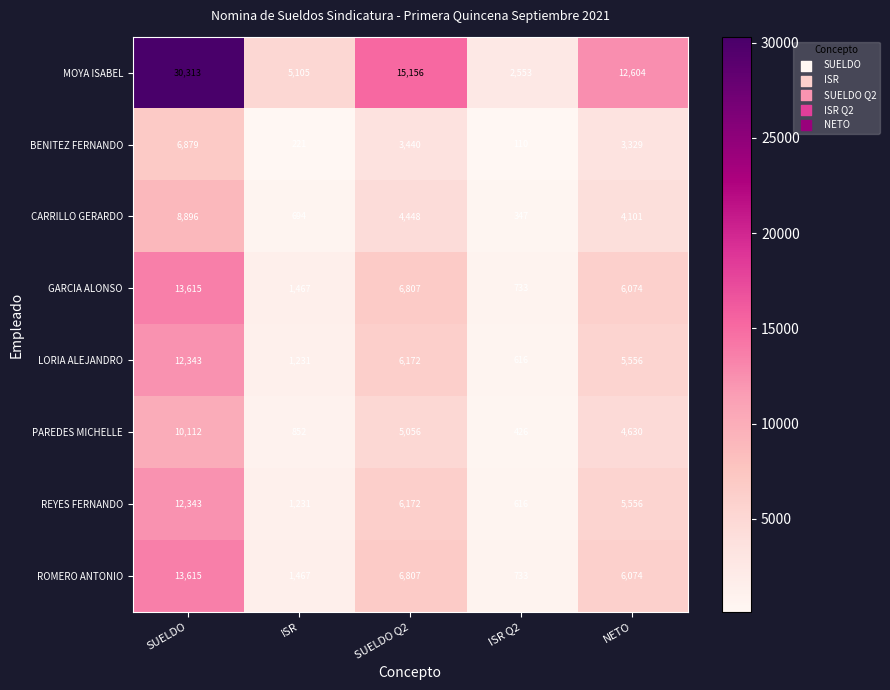

What is the sum of all PAREDES MICHELLE values?

21076